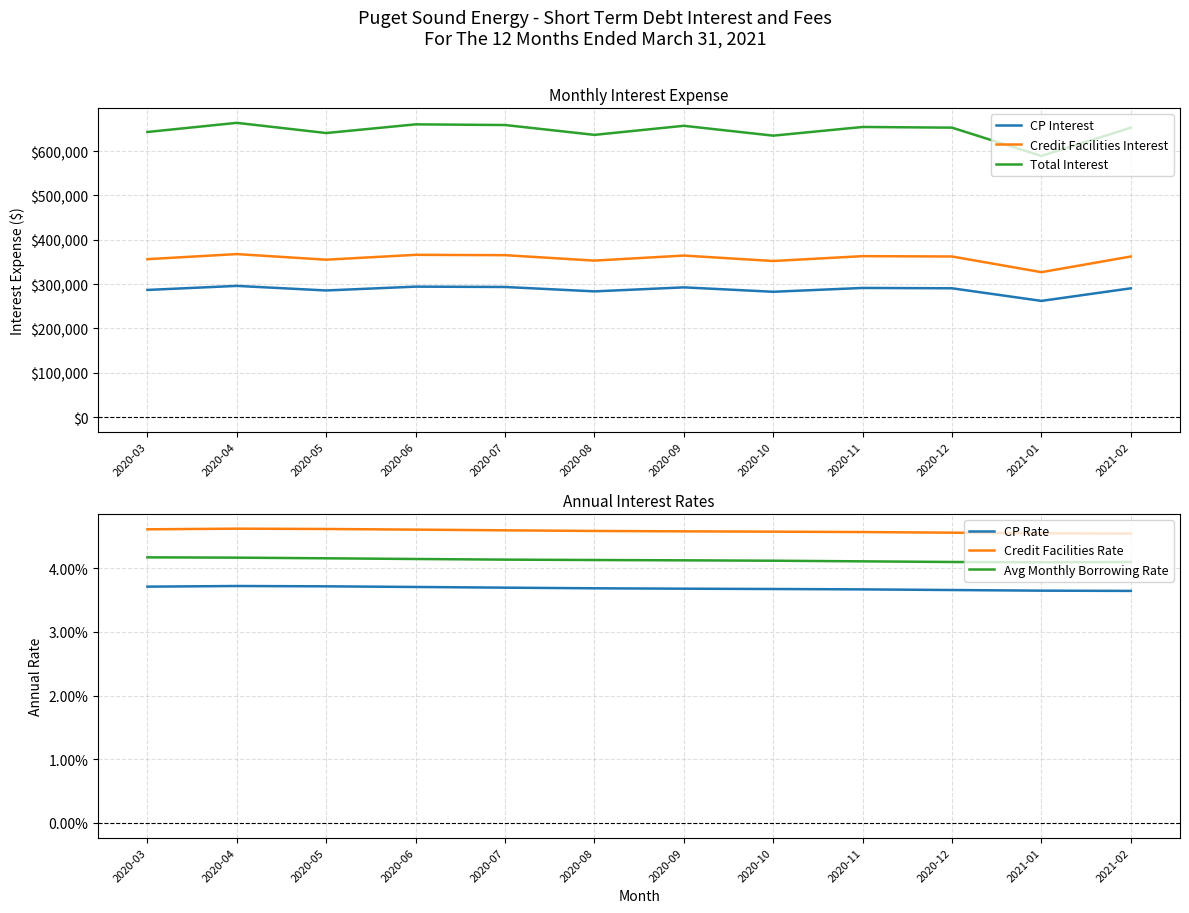

What is the sum of the Credit Facilities Interest values at 2020-07 and 2020-09?

729695.0